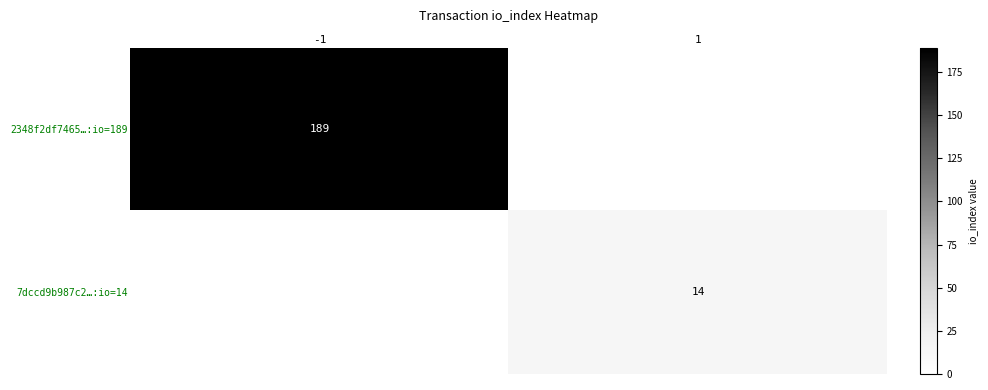

True or false: 7dccd9b987c2…:io=14 has a value of 14 at 1.

True